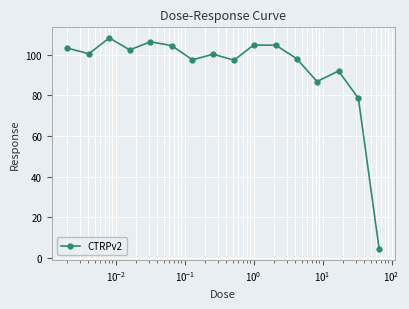

What is the average value?

93.0